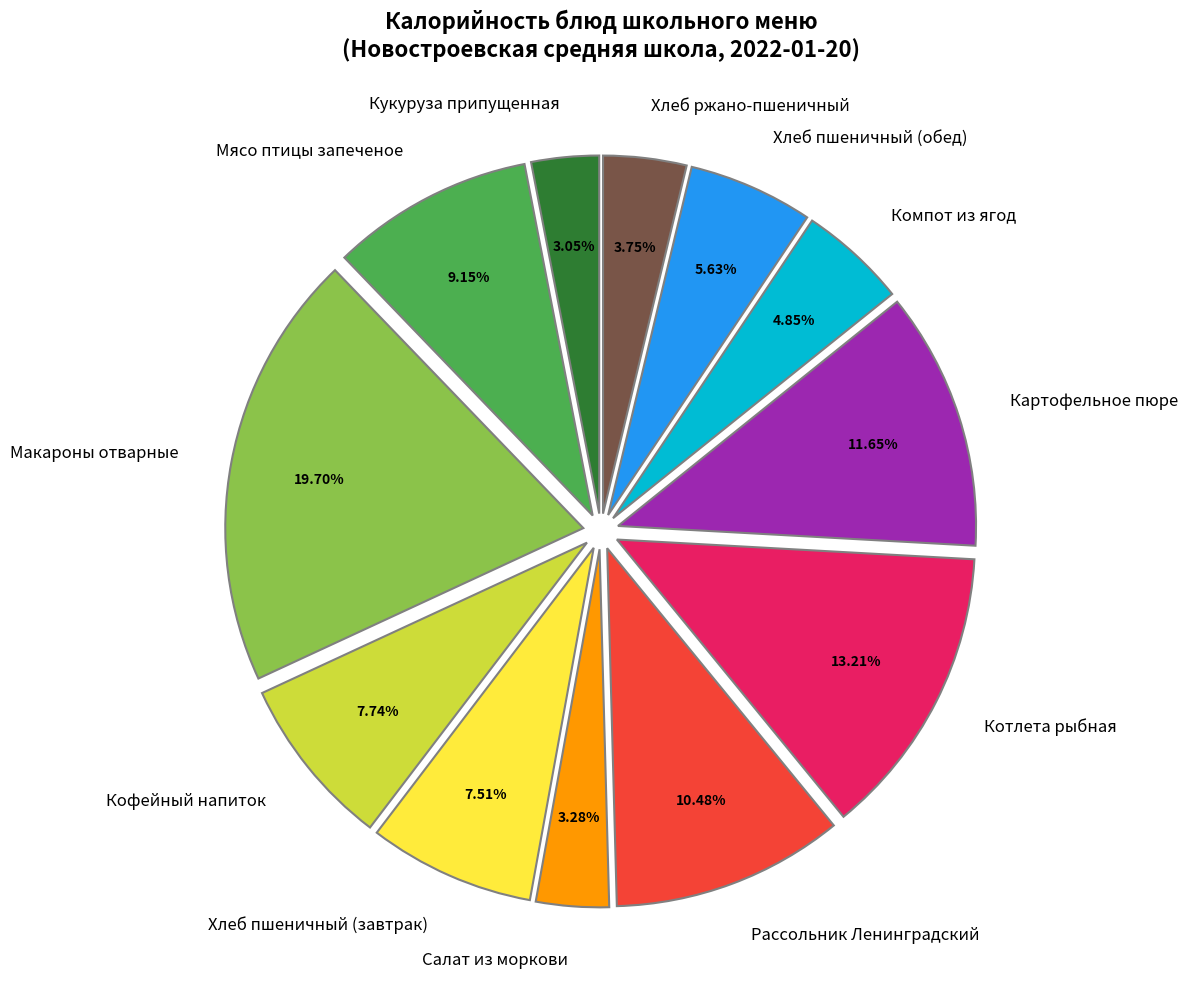

Which has a higher value, Котлета рыбная or Кофейный напиток?

Котлета рыбная